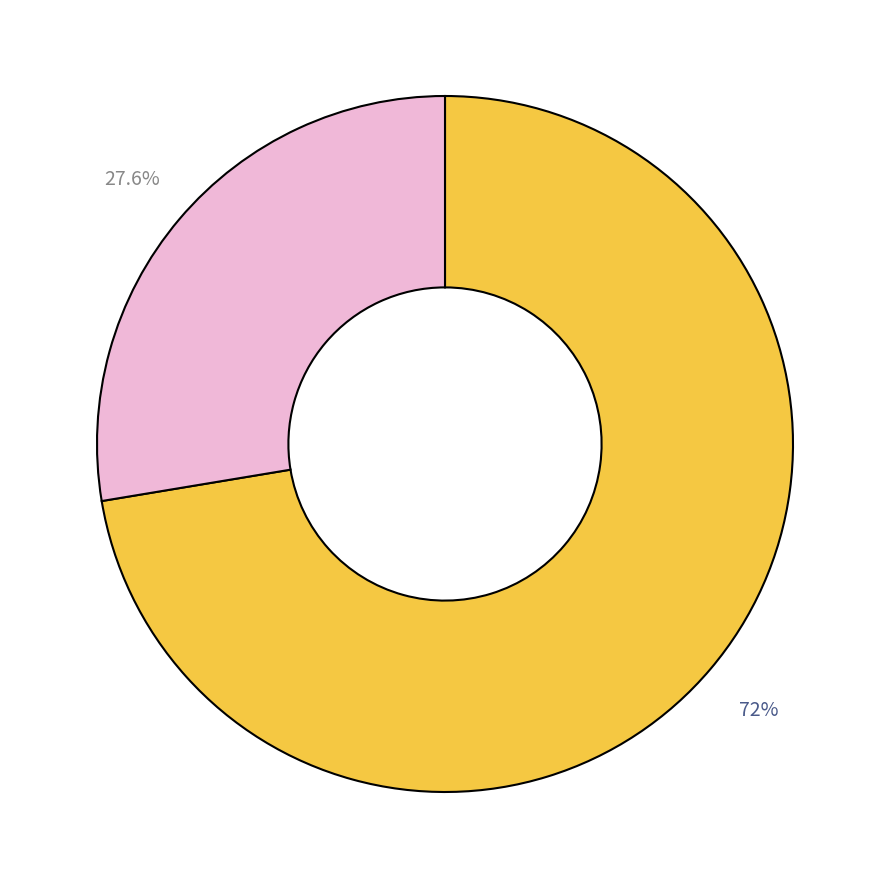

Is there any slice that represents more than half of the pie?

Yes